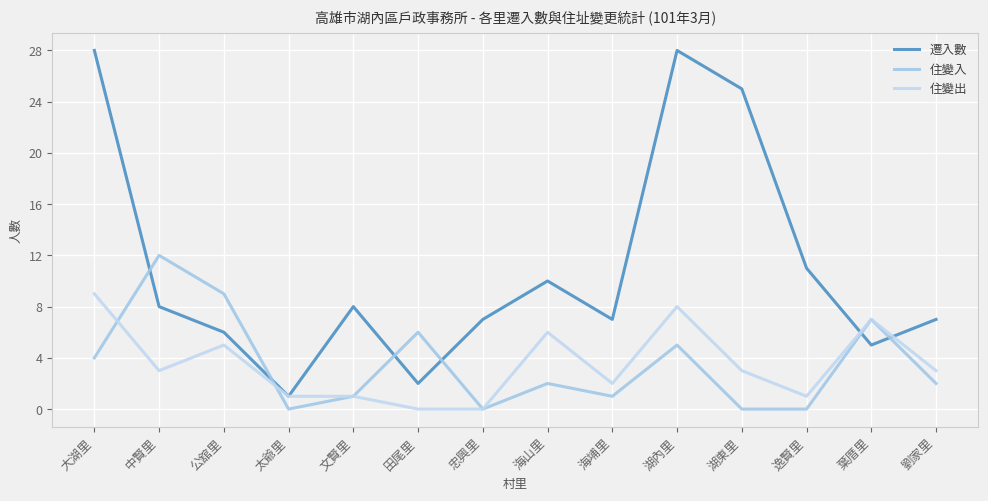

What is the difference between the 住變出 values at 海埔里 and 文賢里?

1